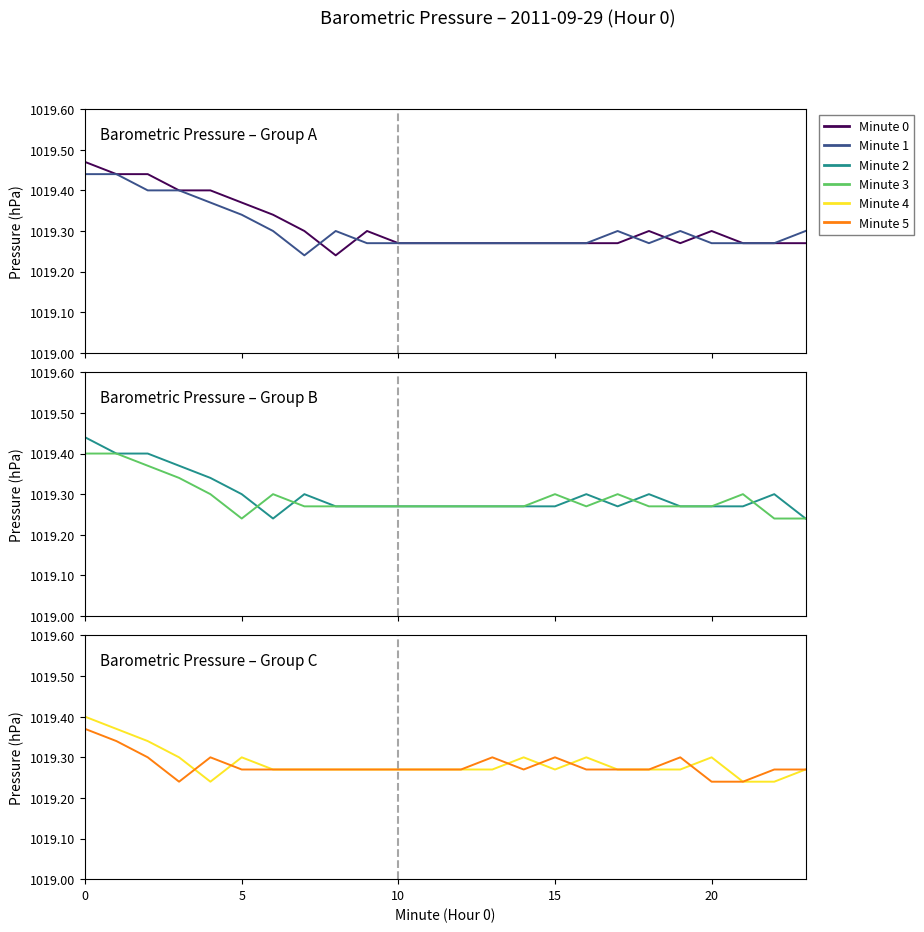

True or false: Minute 0 has more than 0 interior local peaks.

True